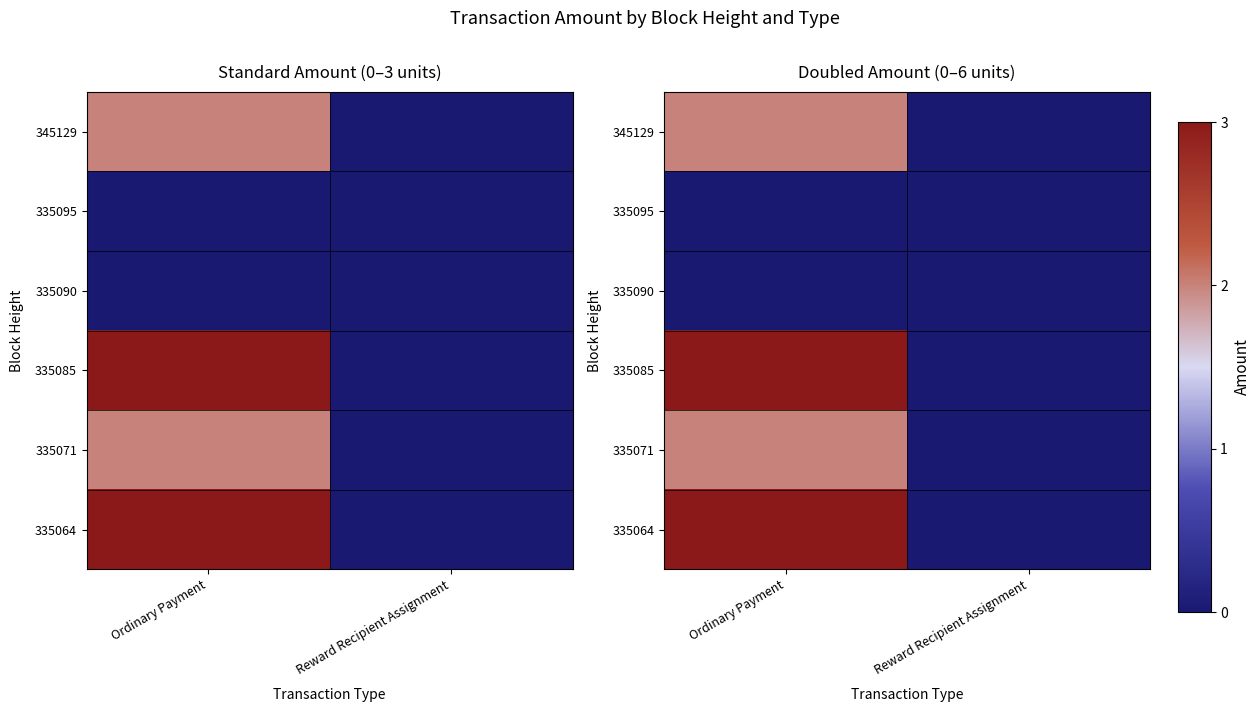

At which category does the chart reach its minimum across all series?

Reward Recipient Assignment